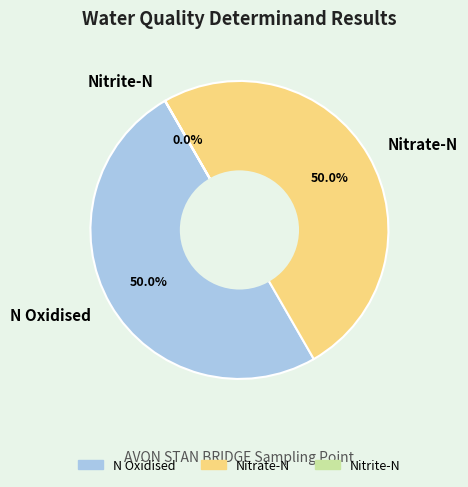

To the nearest percent, what percentage of the pie is N Oxidised?

50%